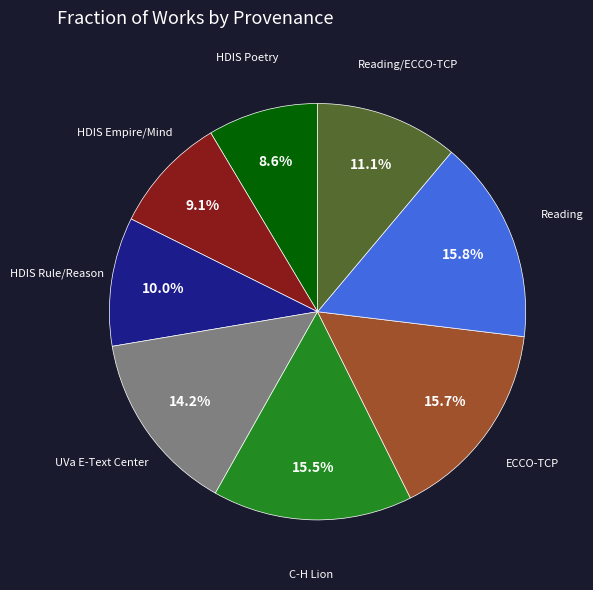

How much of the chart is everything except UVa E-Text Center?

85.8%